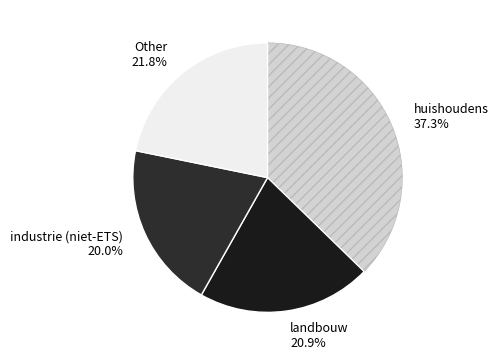

Count the number of slices in the pie.

4